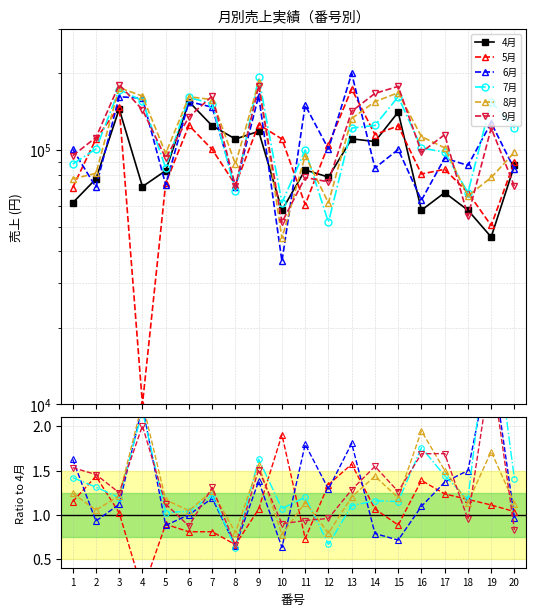

Reading left to right, list all the values displayed in this chart.

4月: 1=62000.0	2=77000.0	3=145000.0	4=71800.0	5=83000.0	6=155000.0	7=124500.0	8=110500.0	9=118500.0	10=58000.0	11=83500.0	12=78300.0	13=110700.0	14=108000.0	15=141000.0	16=58000.0	17=68000.0	18=58000.0	19=45500.0	20=87000.0
5月: 1=1.1	2=1.4	3=1.0	4=0.1	5=0.9	6=0.8	7=0.8	8=0.7	9=1.1	10=1.9	11=0.7	12=1.3	13=1.6	14=1.1	15=0.9	16=1.4	17=1.2	18=1.2	19=1.1	20=1.0
6月: 1=1.6	2=0.9	3=1.1	4=2.2	5=0.9	6=1.0	7=1.2	8=0.6	9=1.4	10=0.6	11=1.8	12=1.3	13=1.8	14=0.8	15=0.7	16=1.1	17=1.4	18=1.5	19=2.8	20=1.0
7月: 1=1.4	2=1.3	3=1.2	4=2.2	5=1.0	6=1.0	7=1.2	8=0.6	9=1.6	10=1.1	11=1.2	12=0.7	13=1.1	14=1.2	15=1.1	16=1.8	17=1.4	18=1.2	19=3.4	20=1.4
8月: 1=1.2	2=1.1	3=1.2	4=2.3	5=1.2	6=1.0	7=1.3	8=0.8	9=1.6	10=0.8	11=1.1	12=0.8	13=1.2	14=1.4	15=1.2	16=1.9	17=1.5	18=1.1	19=1.7	20=1.1
9月: 1=1.5	2=1.5	3=1.2	4=2.0	5=1.1	6=0.9	7=1.3	8=0.7	9=1.5	10=0.9	11=0.9	12=1.0	13=1.3	14=1.5	15=1.3	16=1.7	17=1.7	18=0.9	19=2.7	20=0.8